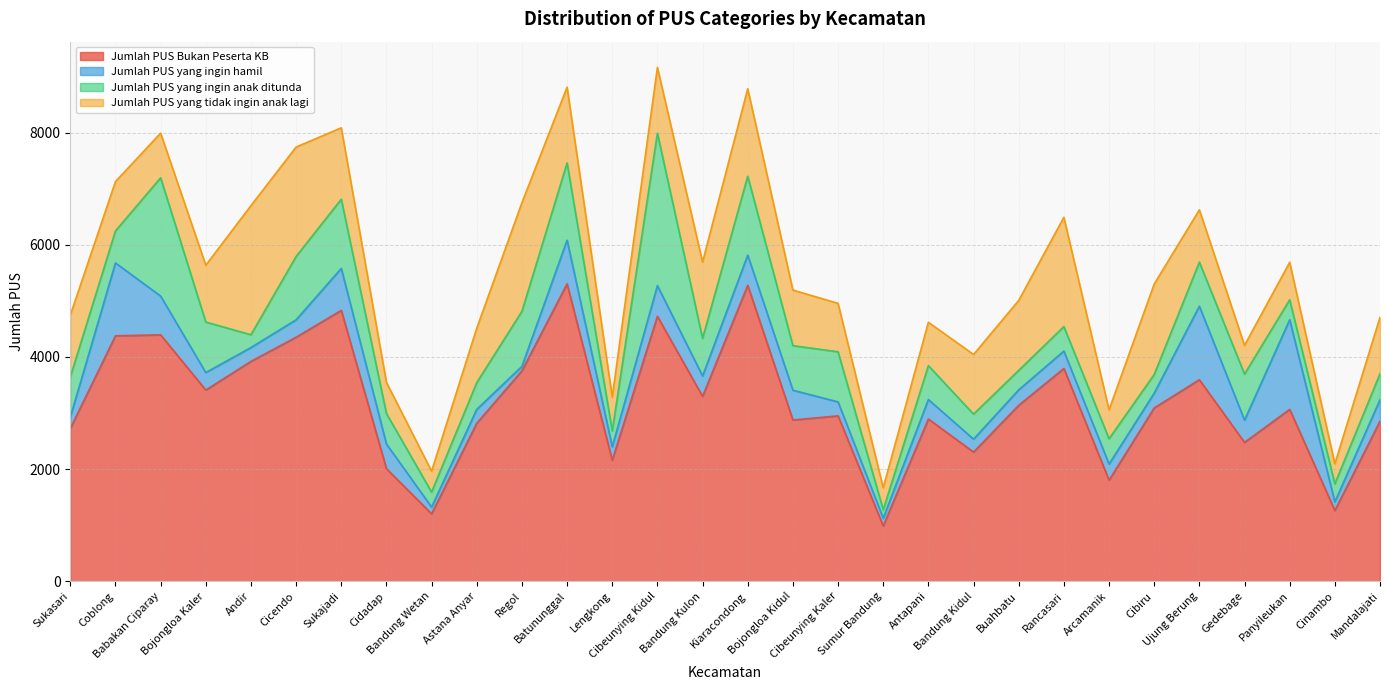

What position from the left is Kiaracondong?

16